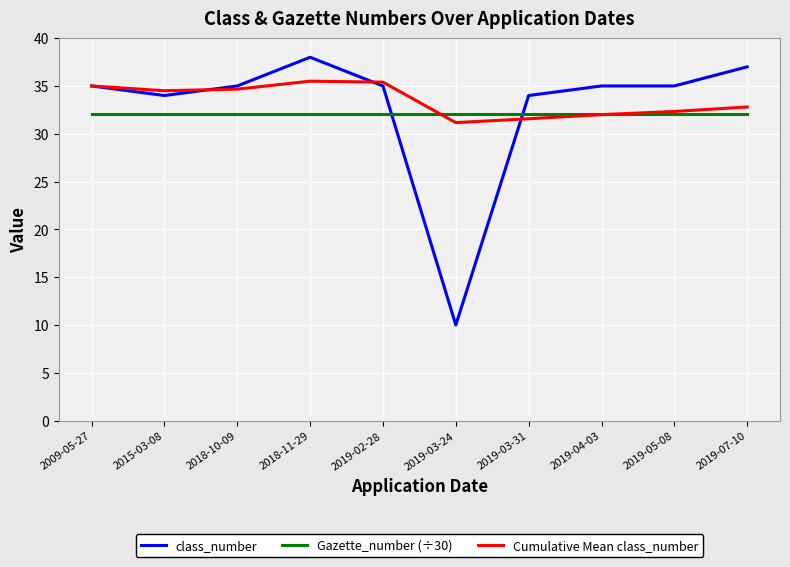

What position from the left is 2019-02-28?

5